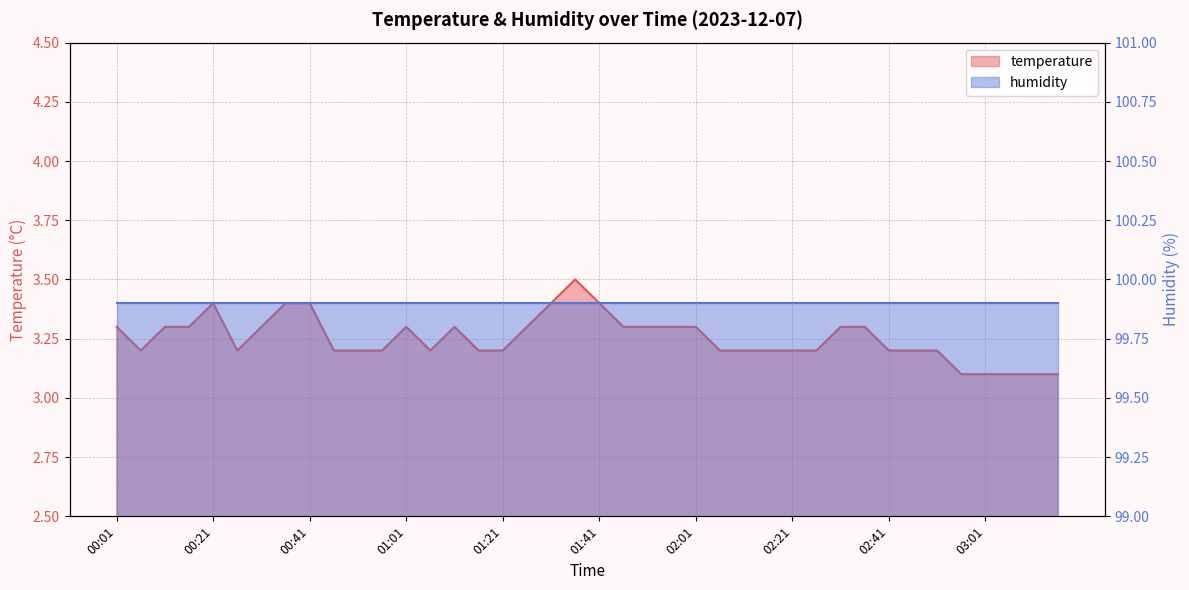

Rank the categories by value from lowest to highest.

02:56, 03:01, 03:06, 03:11, 03:16, 00:06, 00:26, 00:46, 00:51, 00:56, 01:06, 01:16, 01:21, 02:06, 02:10, 02:16, 02:21, 02:26, 02:41, 02:46, 02:51, 00:01, 00:11, 00:16, 00:31, 01:01, 01:11, 01:26, 01:46, 01:51, 01:56, 02:01, 02:31, 02:36, 00:21, 00:36, 00:41, 01:31, 01:41, 01:36